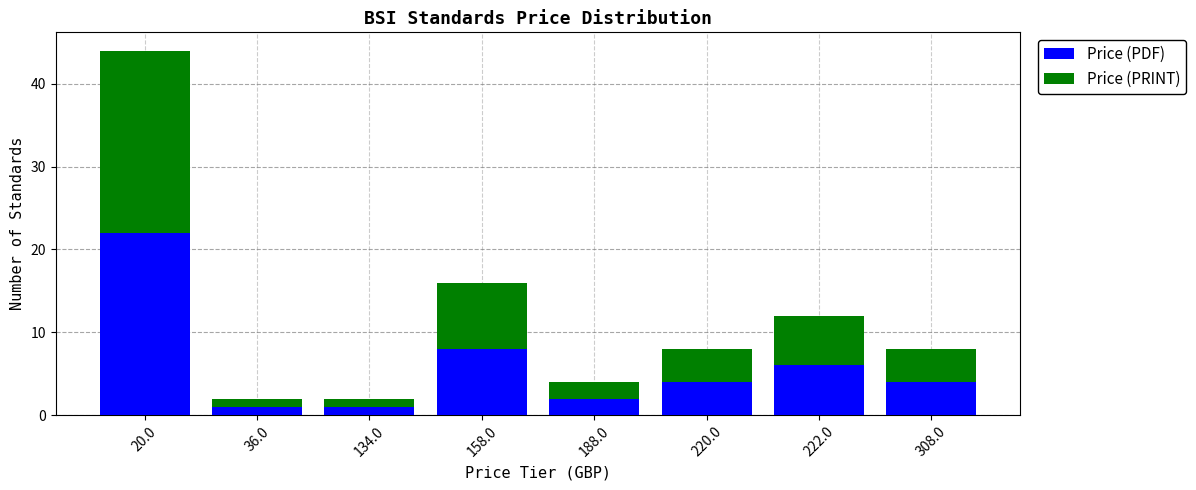

Reading left to right, what are the values for Price (PDF)?

22	1	1	8	2	4	6	4